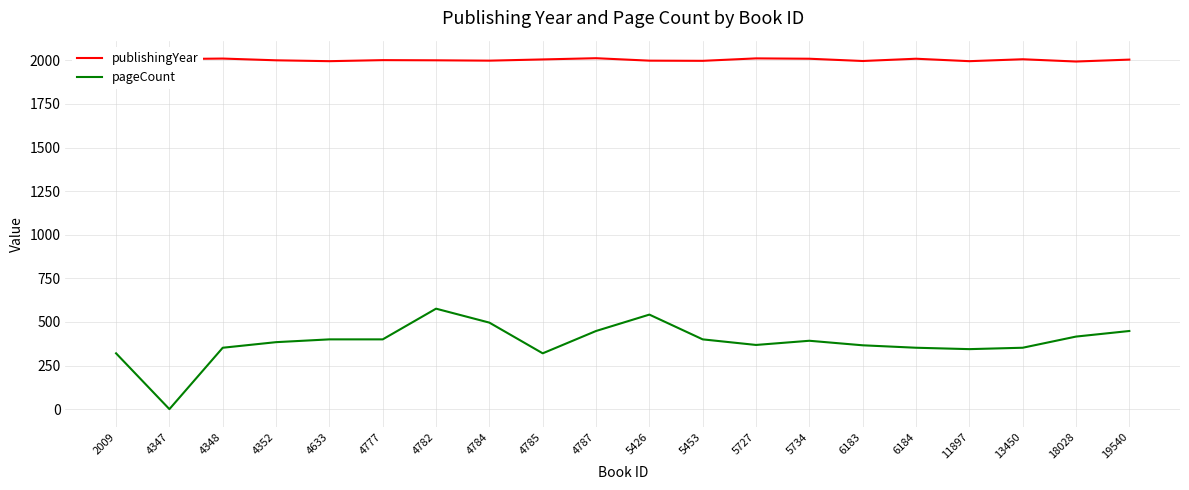

Rank the series at 18028 from lowest to highest value.

pageCount, publishingYear